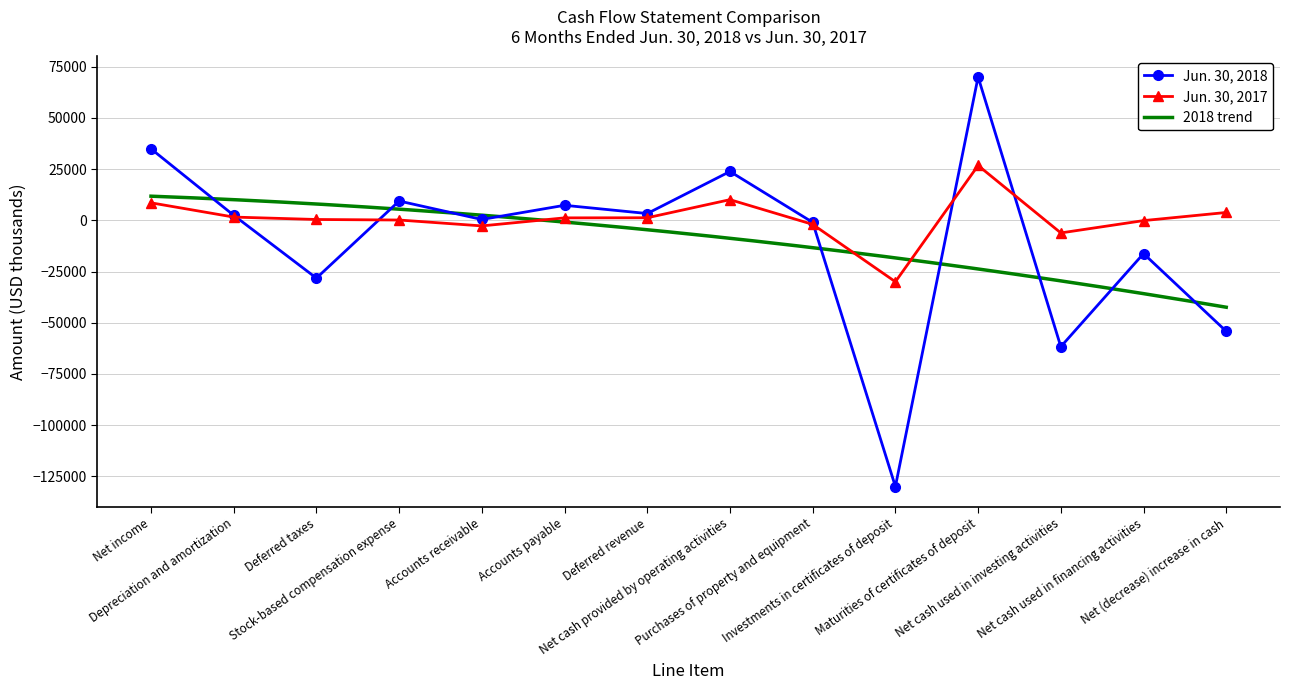

What is the value of the Jun. 30, 2018 point at the 12th from the left?

-61706